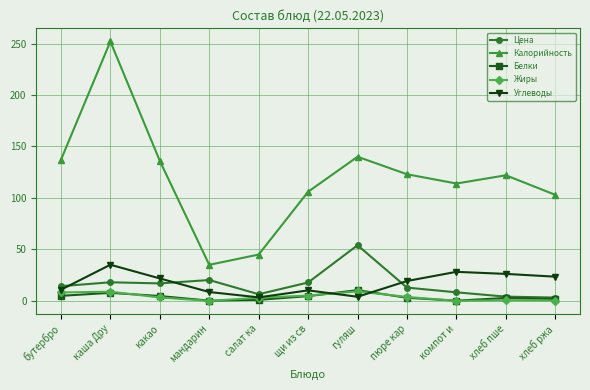

What is the label of the 10th point from the right?

каша Дру